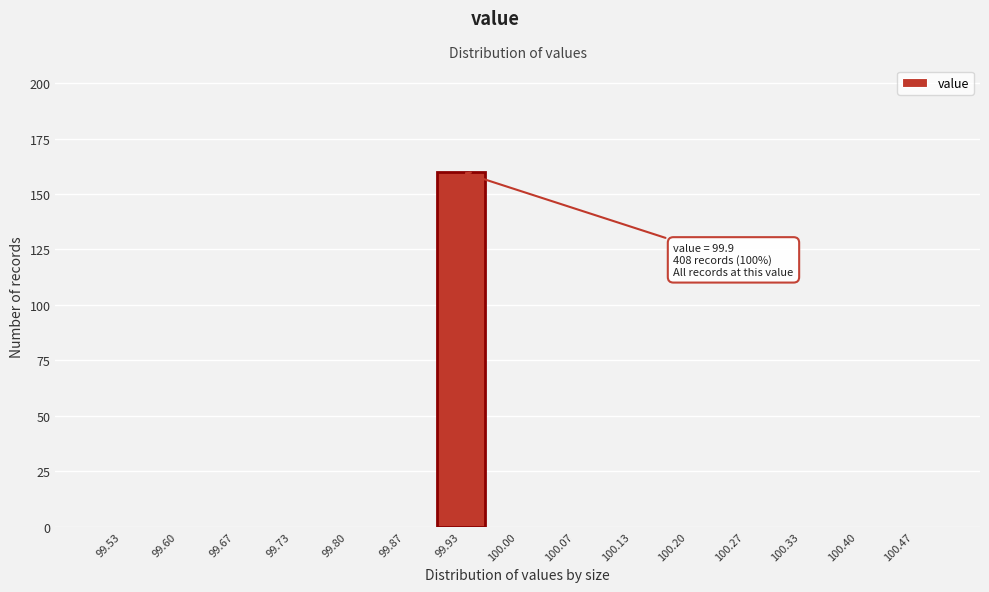

Over which range of the x-axis is the bar tallest?

99.90 to 99.97